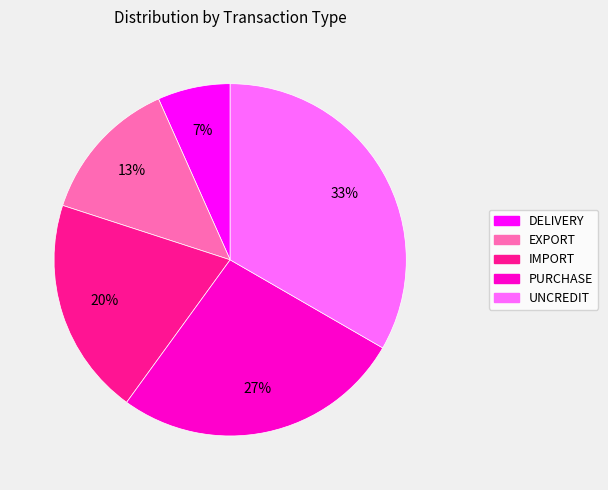

Between IMPORT and UNCREDIT, which is larger?

UNCREDIT